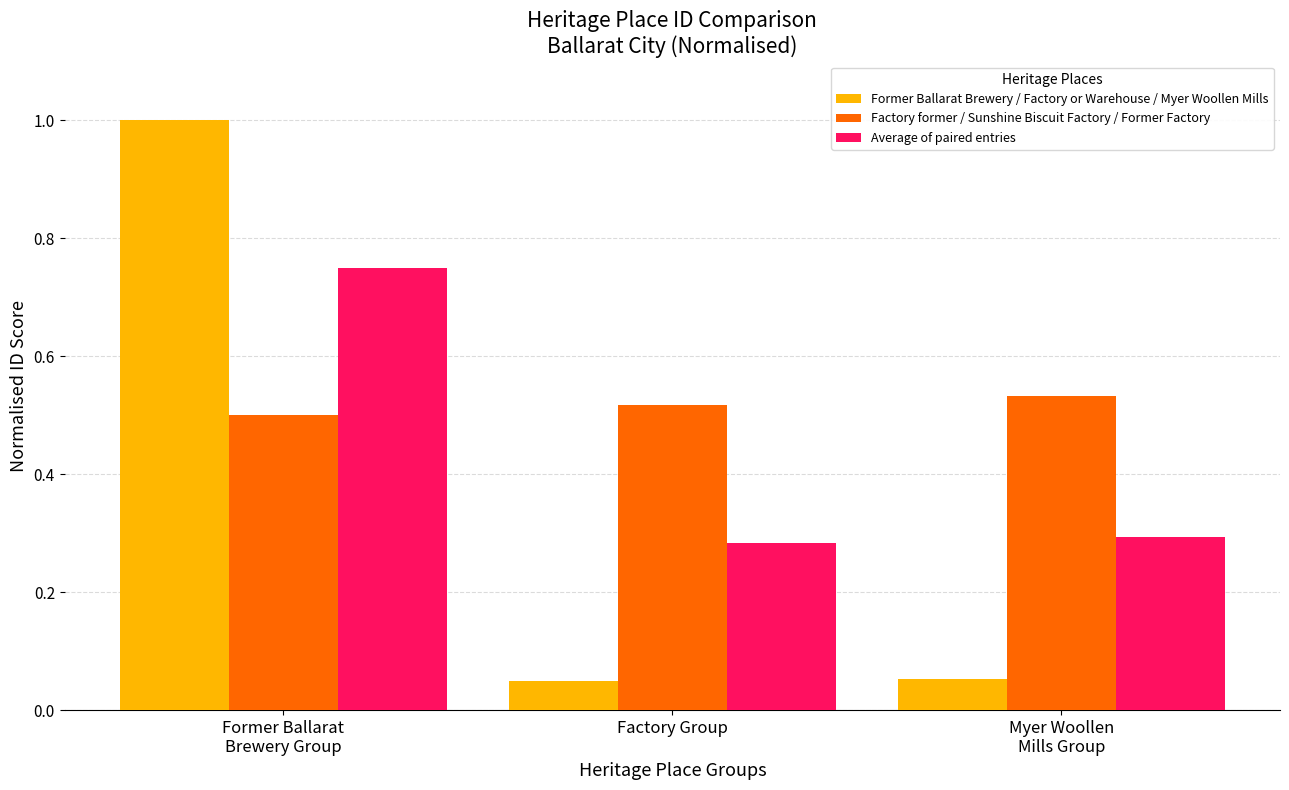

What are all the series names shown in the legend?

Former Ballarat Brewery / Factory or Warehouse / Myer Woollen Mills, Factory former / Sunshine Biscuit Factory / Former Factory, Average of paired entries